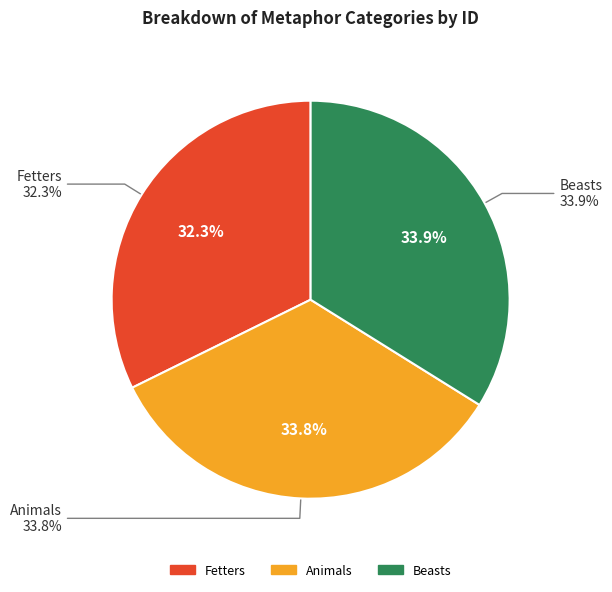

Does Fetters account for over 50% of the chart?

No